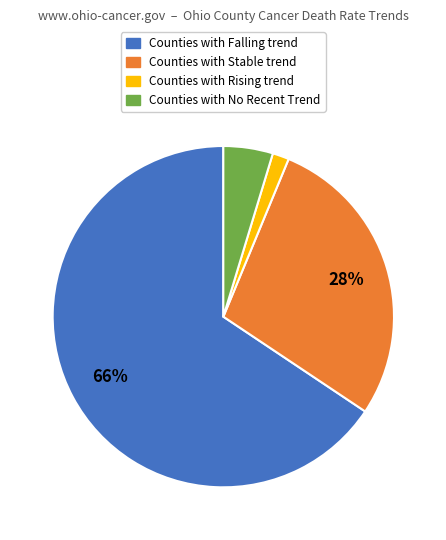

Does any single category account for the majority?

Yes